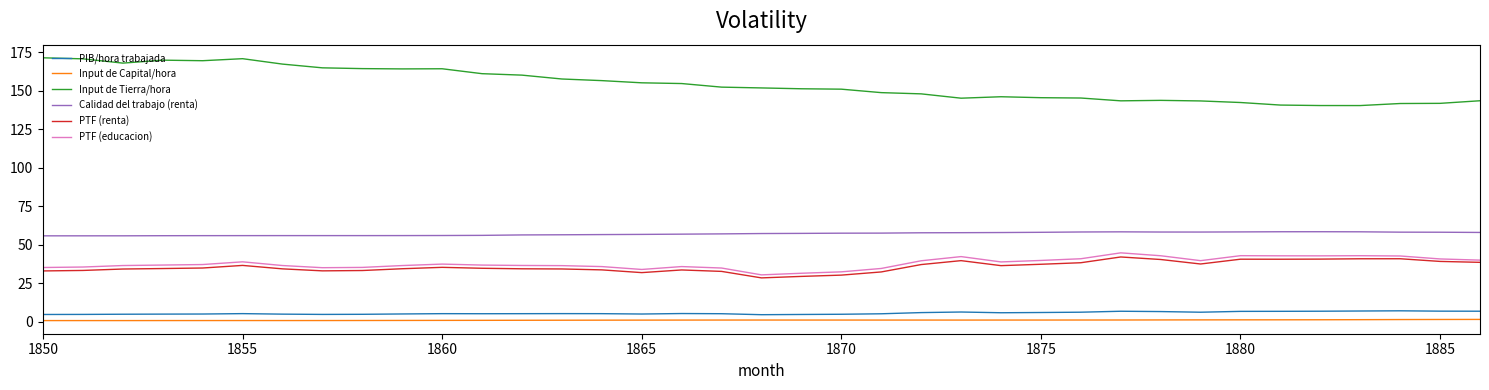

Which series has the largest total across all categories?

Input de Tierra/hora